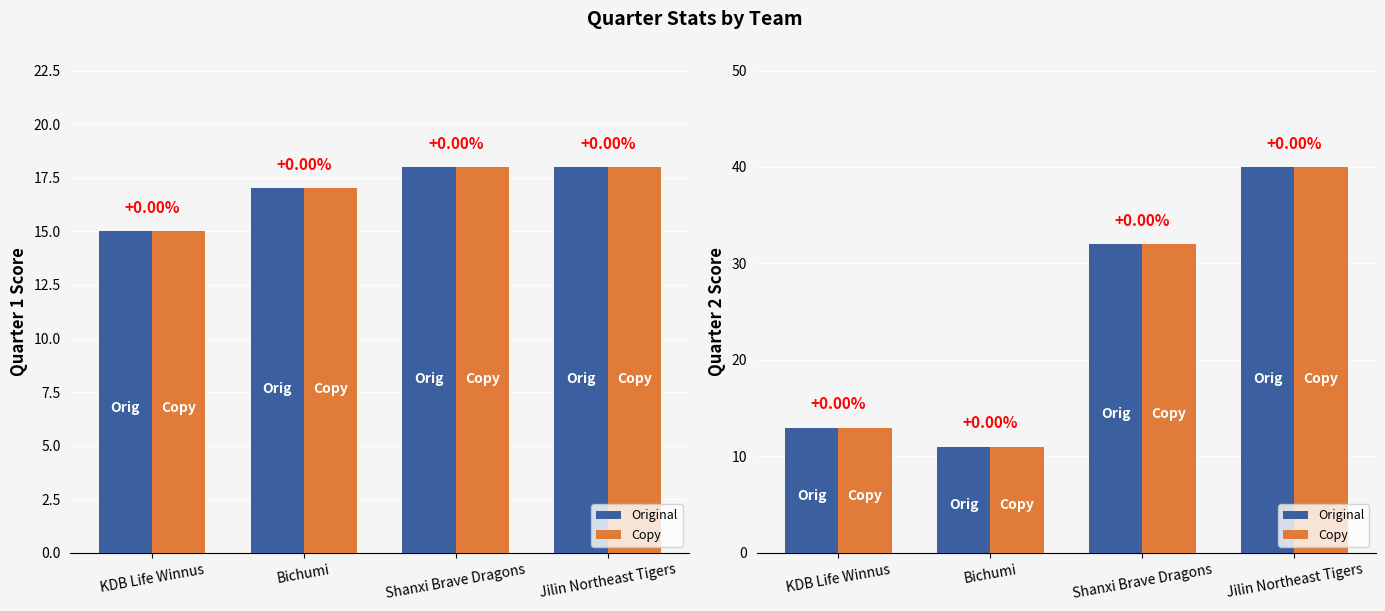

Count the number of categories in the chart.

4